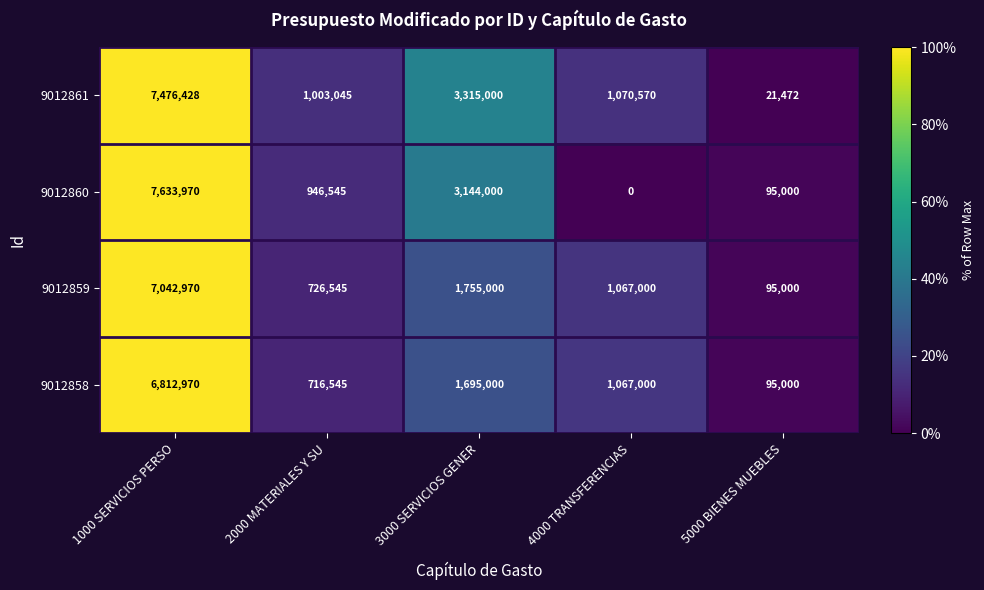

Where does the 9012860 series first go above 946545?

1000 SERVICIOS PERSO